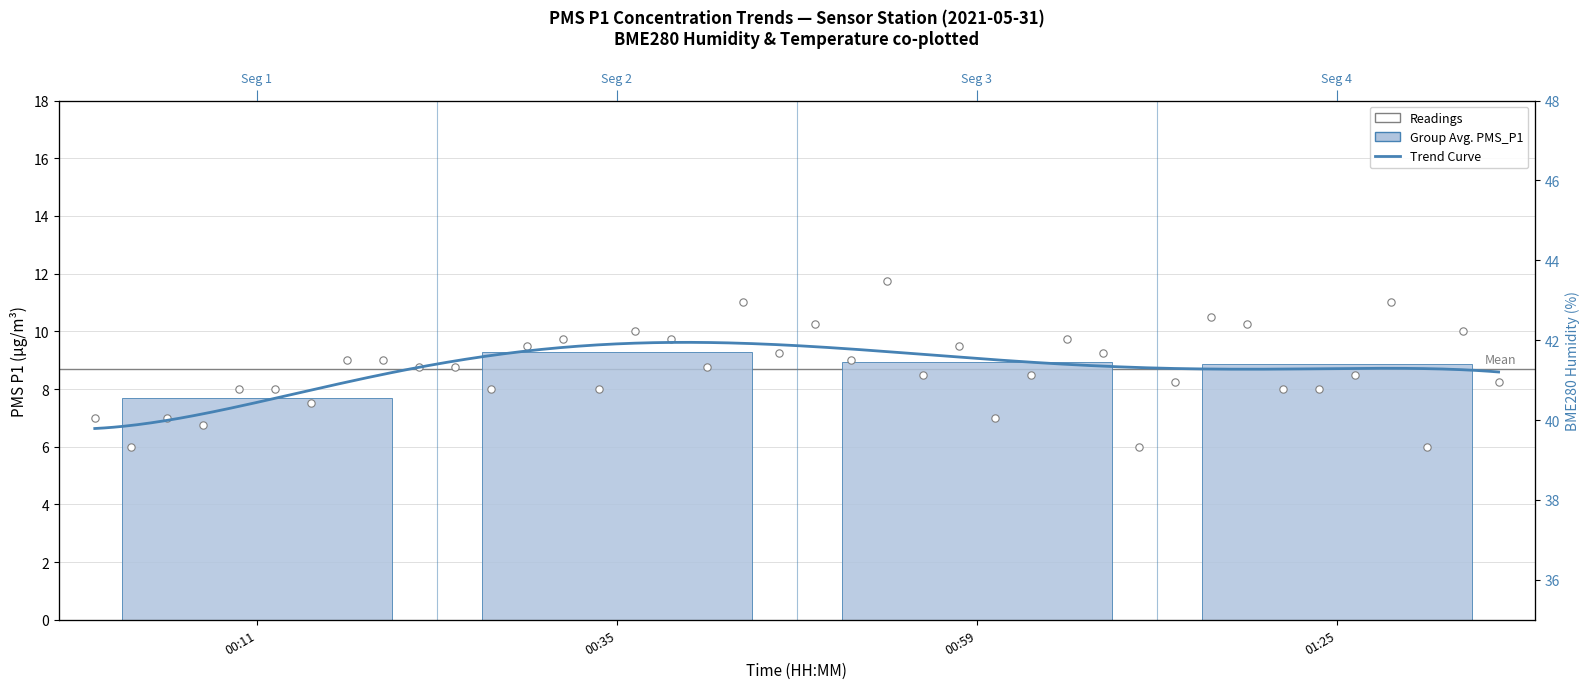

Is the value of PMS_P1 at 00:47 greater than the value of BME280_humidity at 00:28?

No